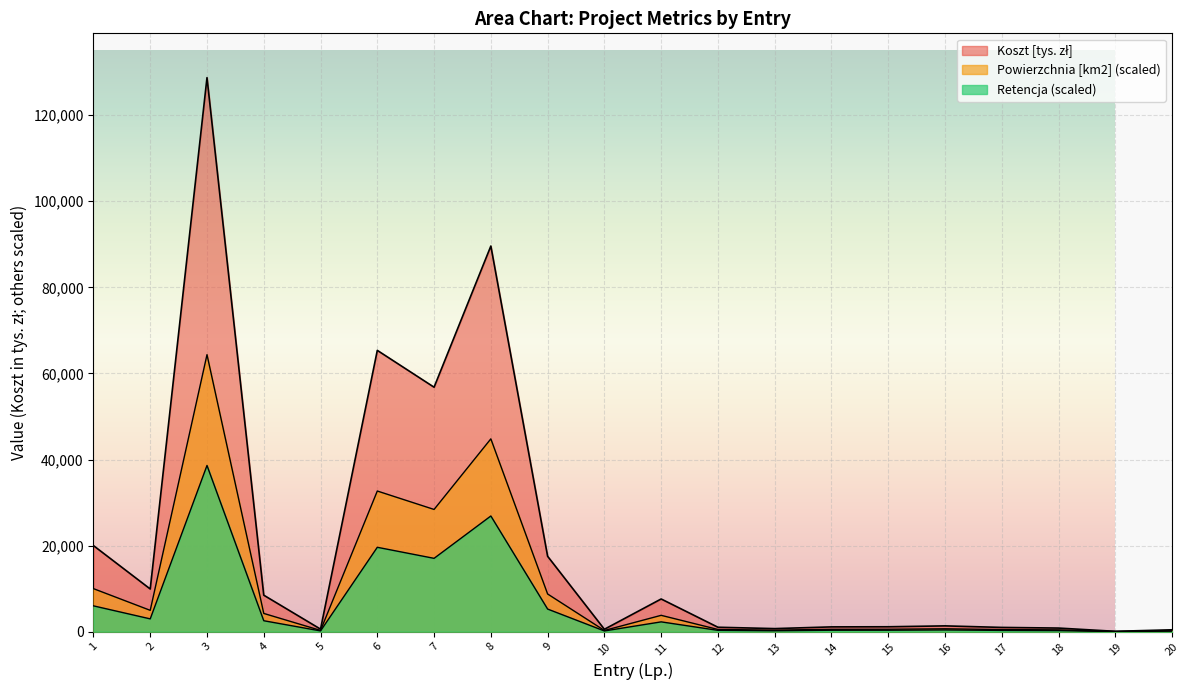

What is the greatest value displayed?

128720.0